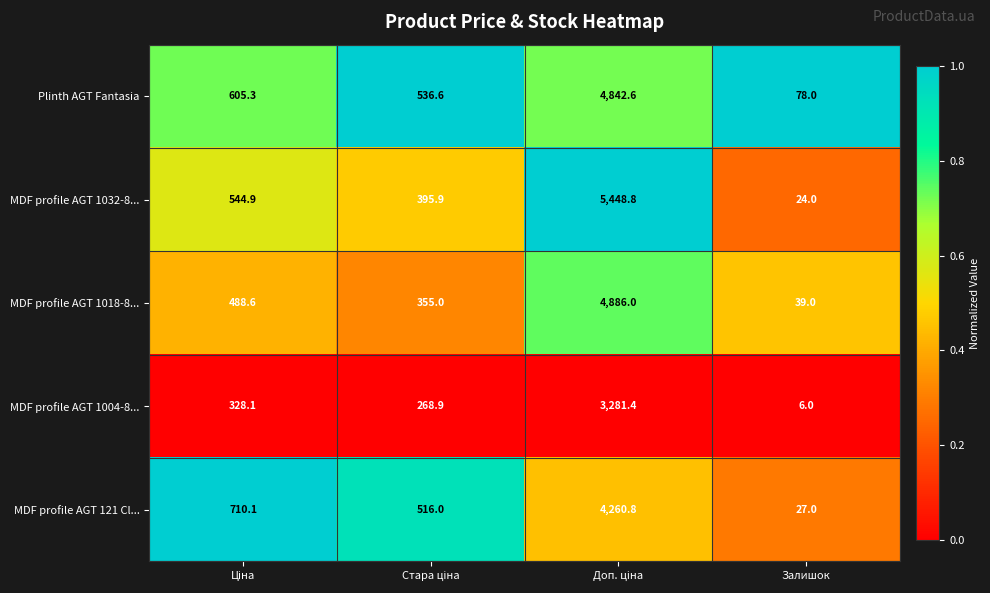

What is the minimum value for MDF profile AGT 1018-8...?

39.0